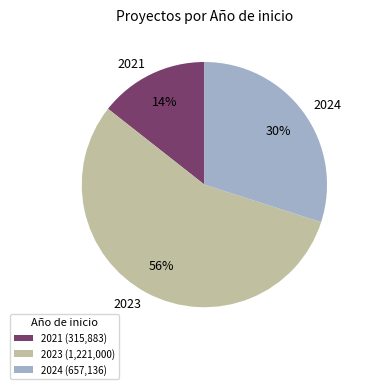

Does any single category account for the majority?

Yes